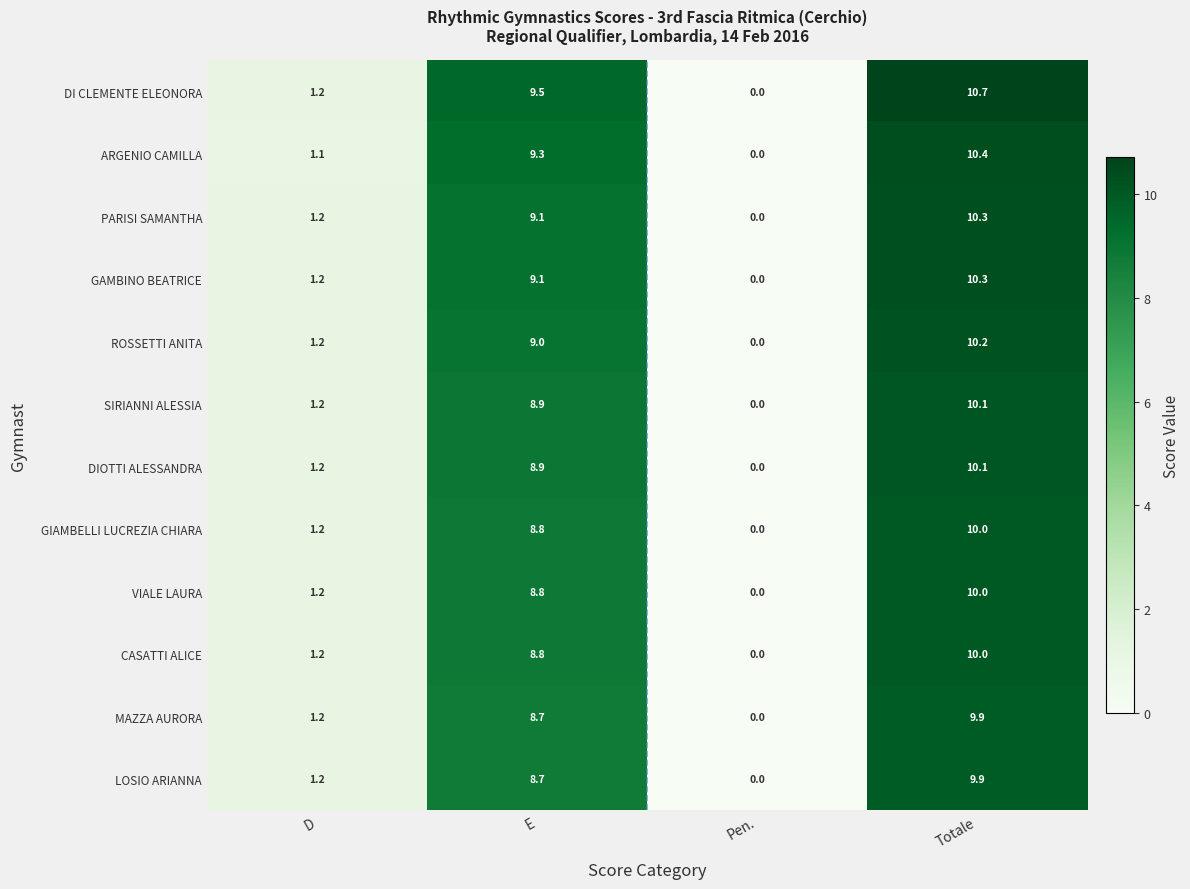

What is the total value across all series at Totale?

121.9